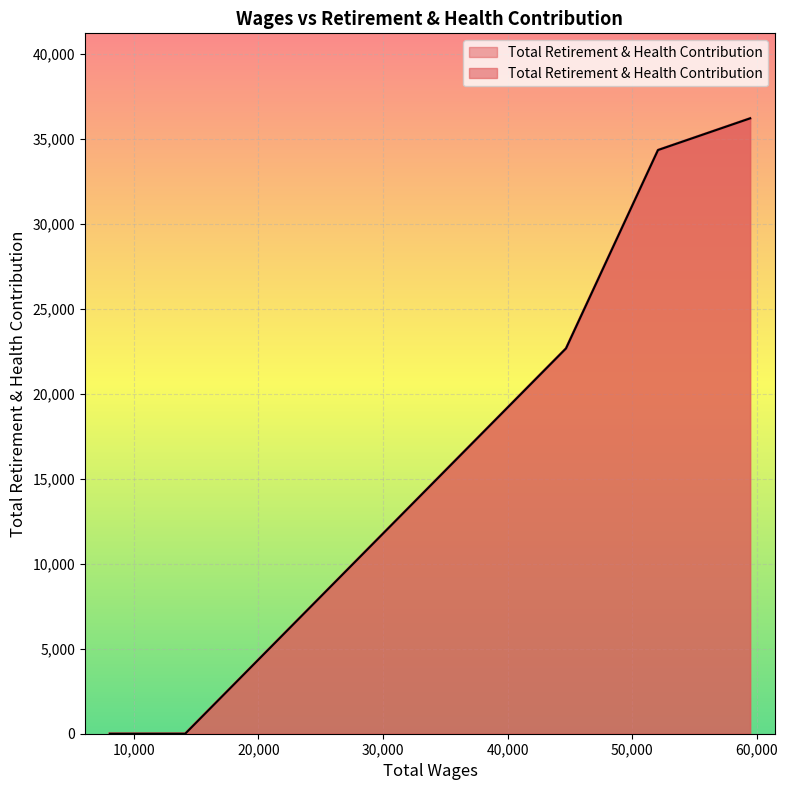

Between 14124.0 and 8074.0, which is larger?

14124.0